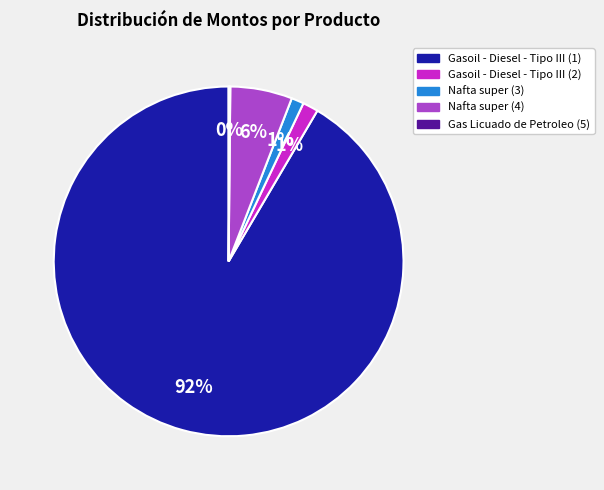

Which has a higher value, Gasoil - Diesel - Tipo III (1) or Gasoil - Diesel - Tipo III (2)?

Gasoil - Diesel - Tipo III (1)